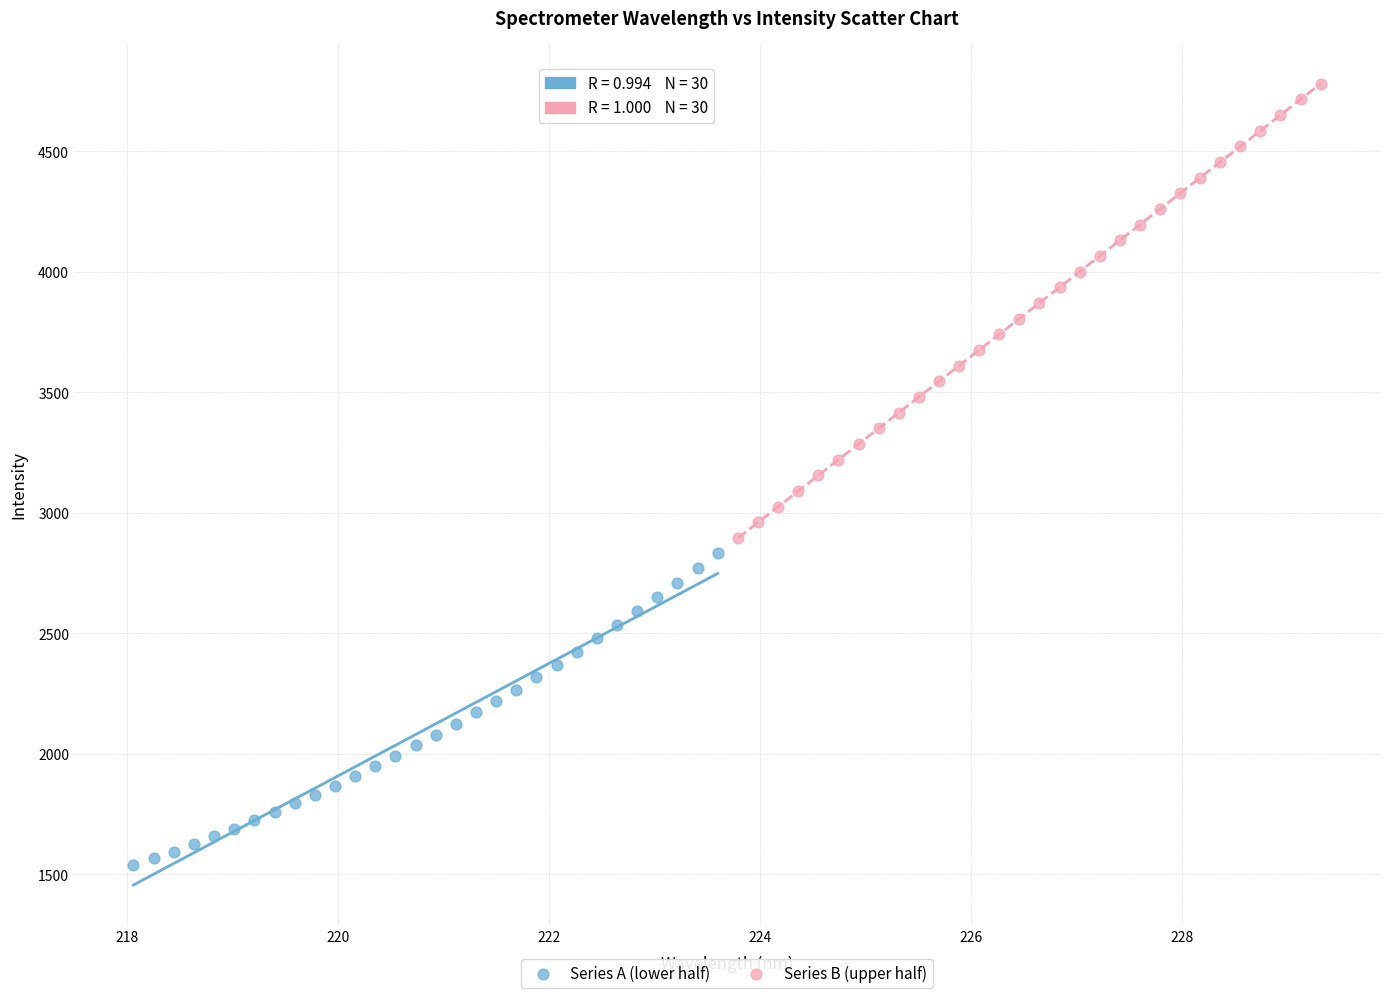

Which series contains the lowest Y value?

Series A (lower half)